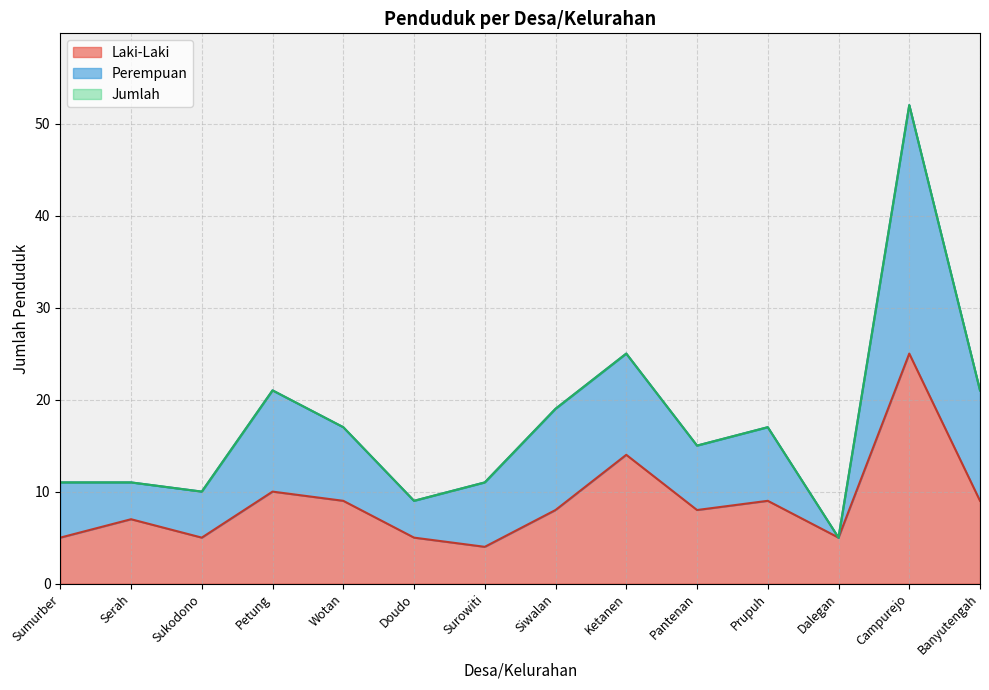

Rank the series by their maximum value, from highest to lowest.

Perempuan, Jumlah, Laki-Laki